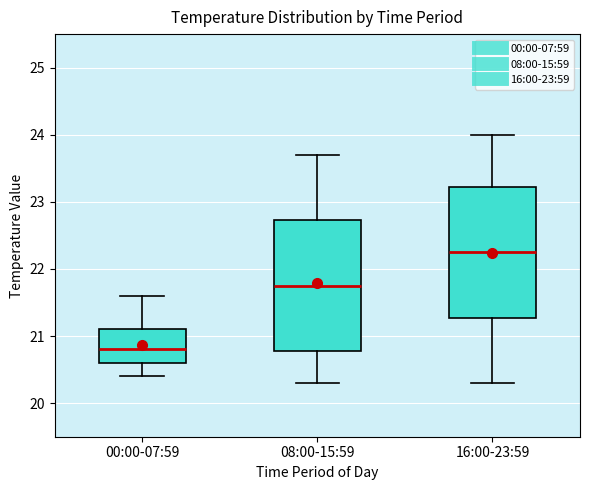

Reading left to right, read every box against the y-axis: the position of its median line, the range the box covers, and the ends of its whiskers. The values are not printed on the chart, so give them approximately, as read against the axis.

00:00-07:59: median 20.8, box 20.6 to 21.1, whiskers 20.4 to 21.6
08:00-15:59: median 21.8, box 20.8 to 22.7, whiskers 20.3 to 23.7
16:00-23:59: median 22.3, box 21.3 to 23.2, whiskers 20.3 to 24.0